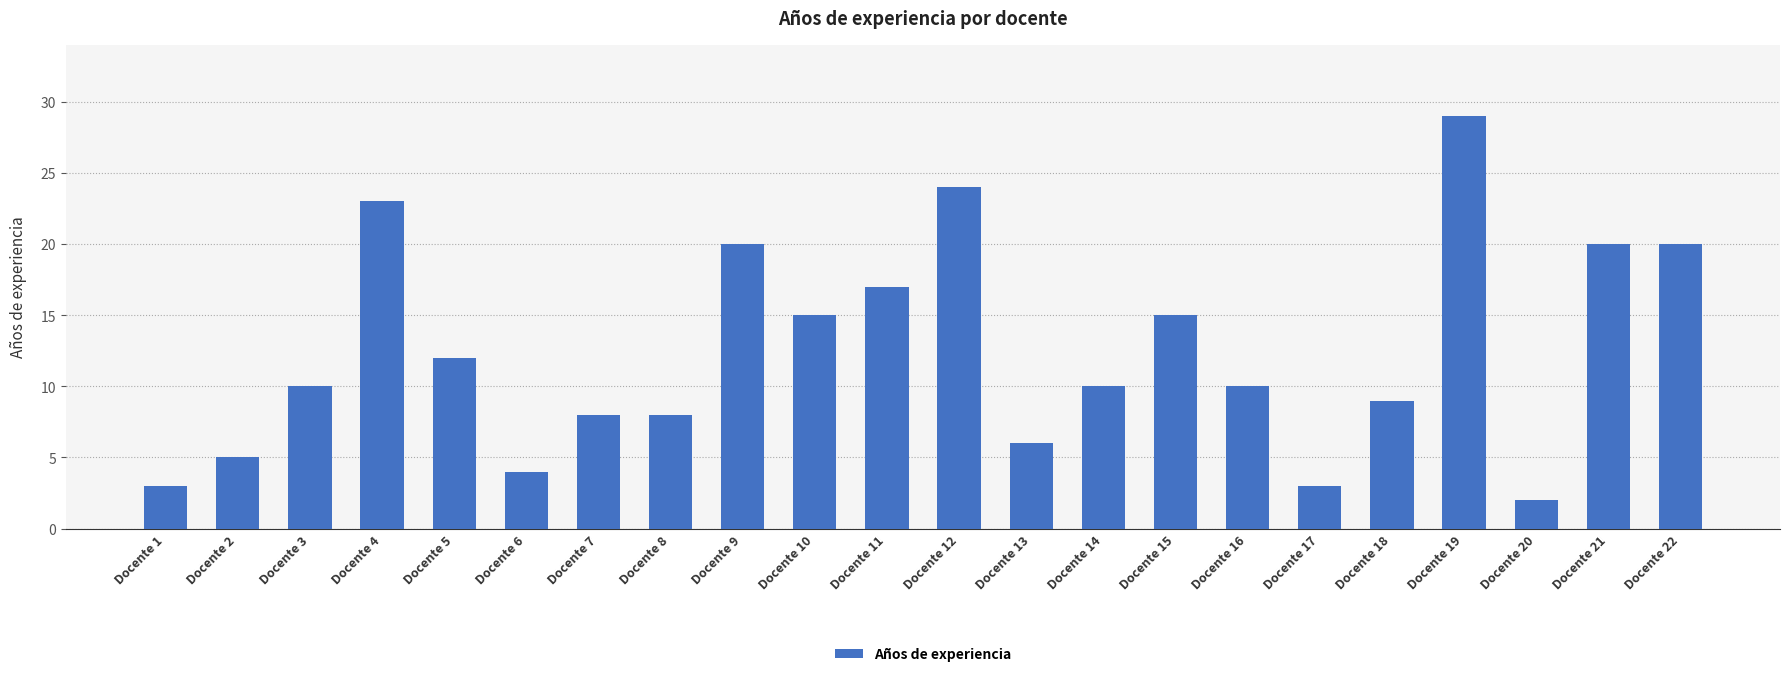

What is the approximate value at Docente 6?

4